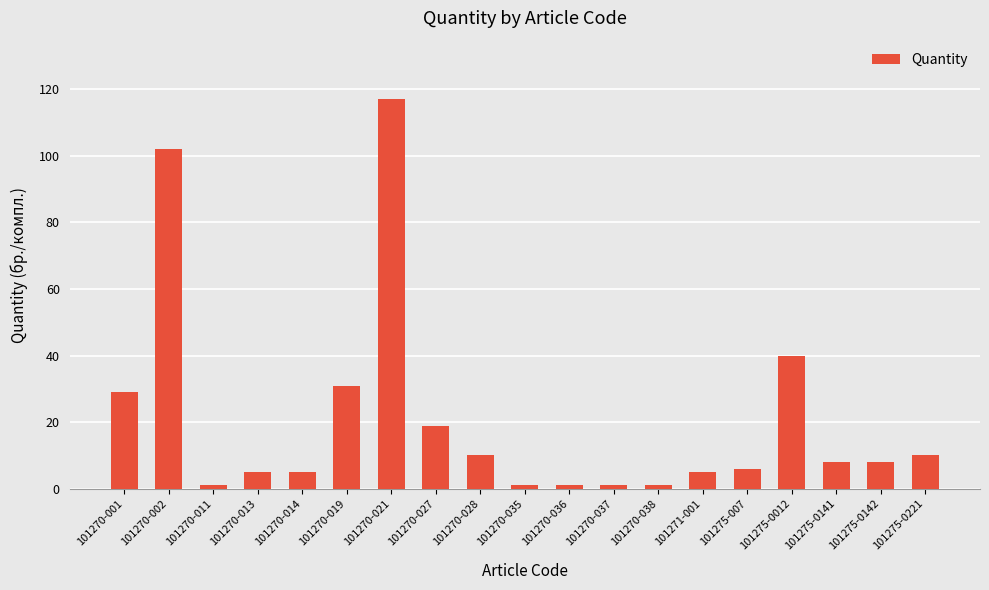

What is the maximum value shown in the chart?

117